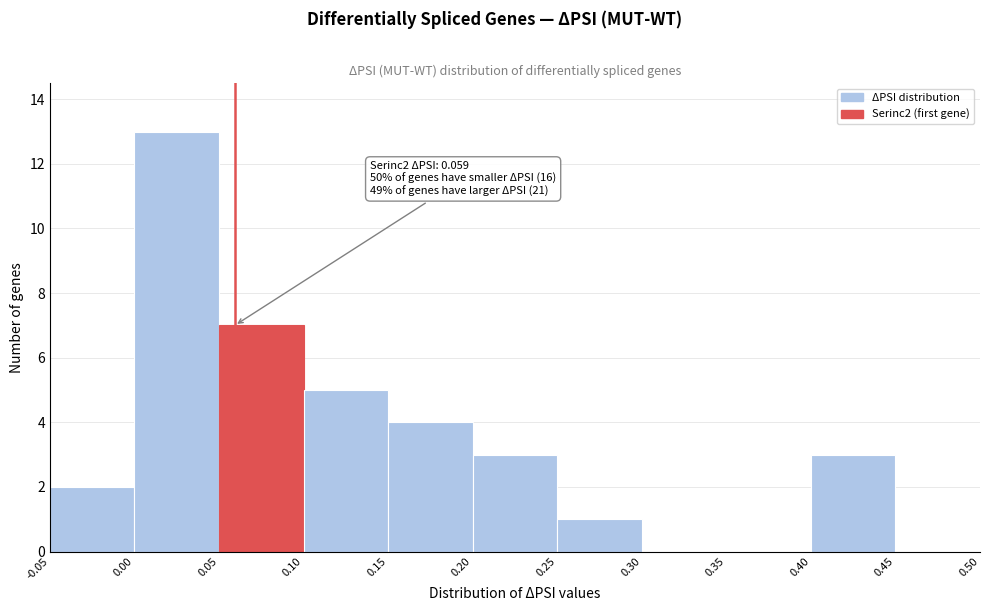

Over which range of the x-axis is the bar tallest?

0.00 to 0.05